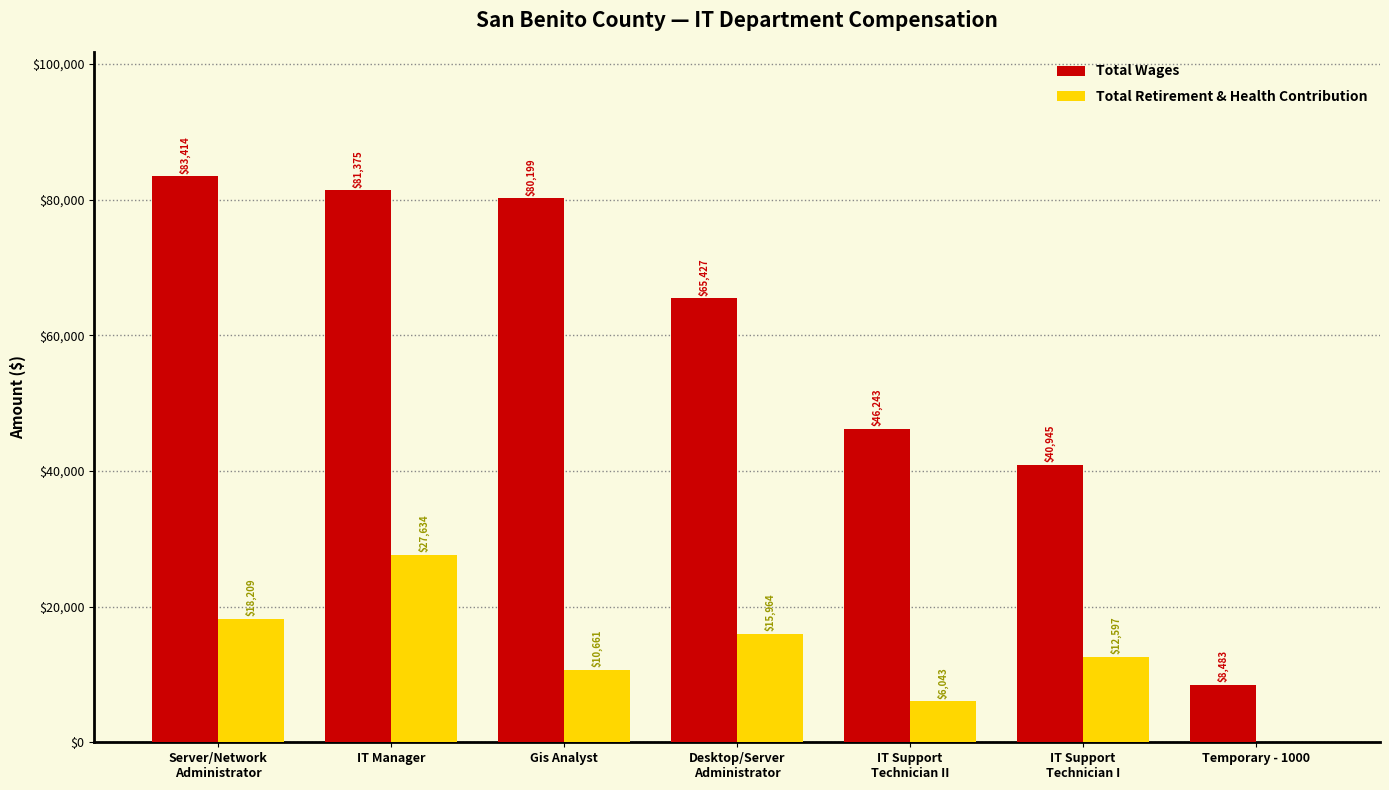

True or false: Total Wages has a value of 15097 at Temporary - 1000.

False